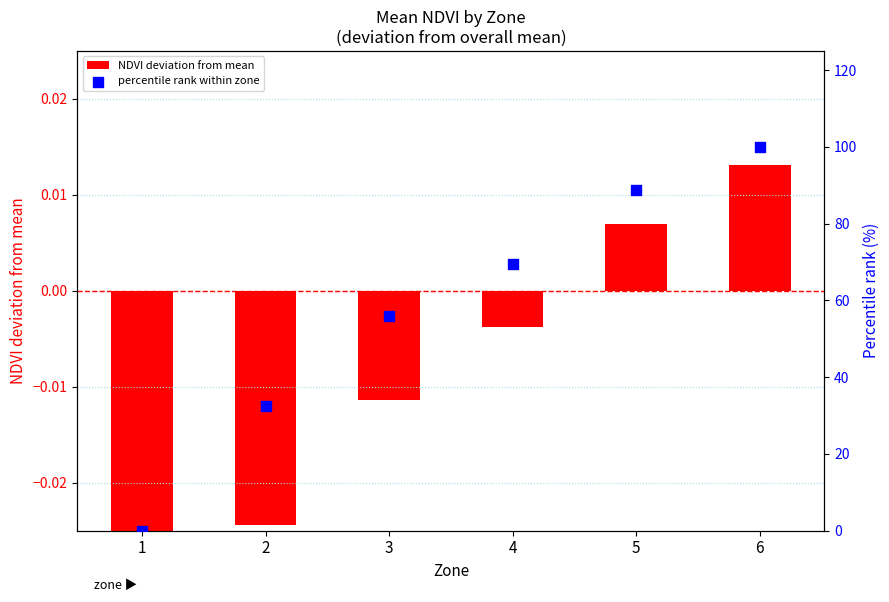

Is the value of percentile rank within zone at 6 greater than the value of NDVI deviation from mean at 2?

Yes